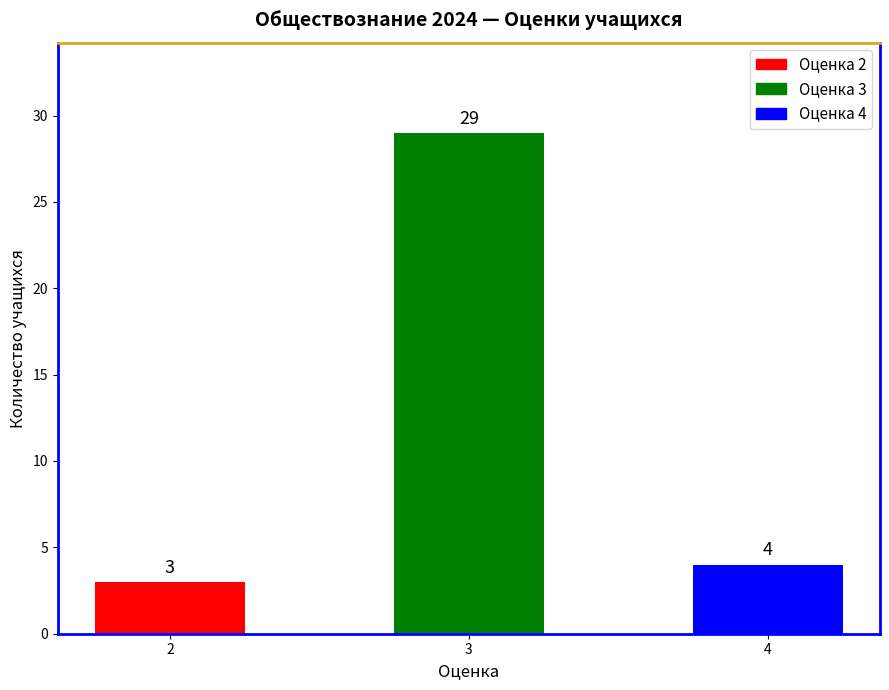

What is the ratio of the value at 4 to the value at 3?

0.1